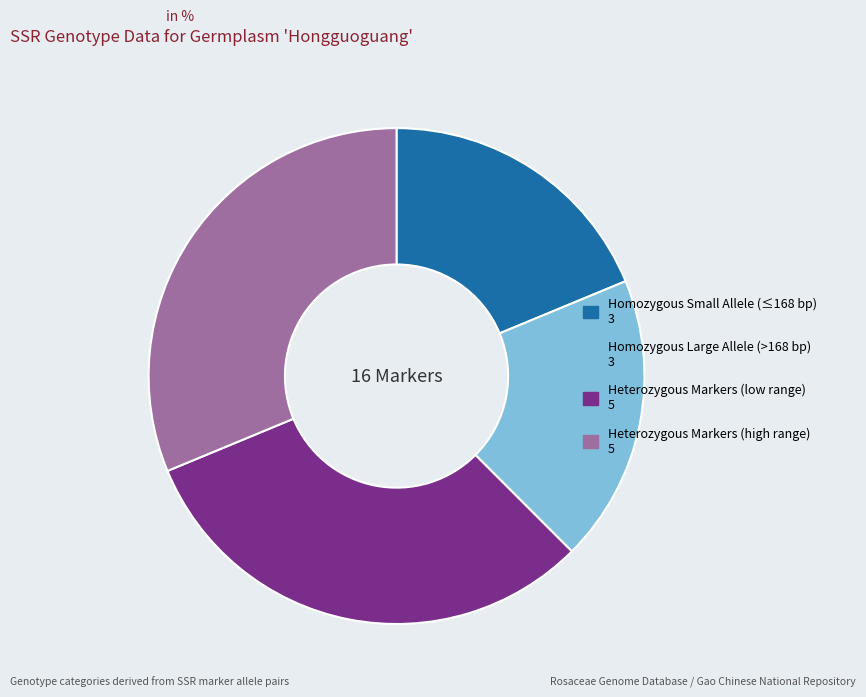

Is there any slice that represents more than half of the pie?

No